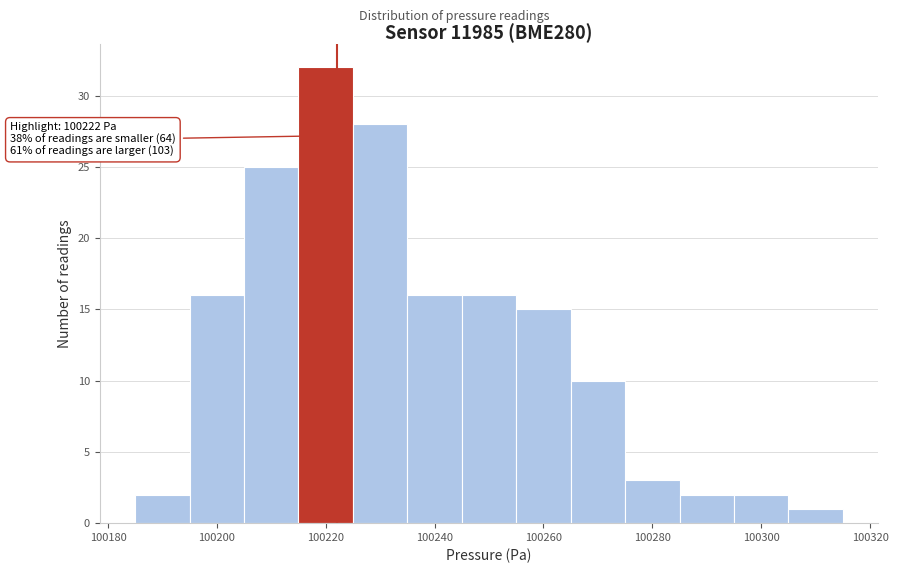

Over which range of the x-axis is the bar tallest?

100215 to 100225